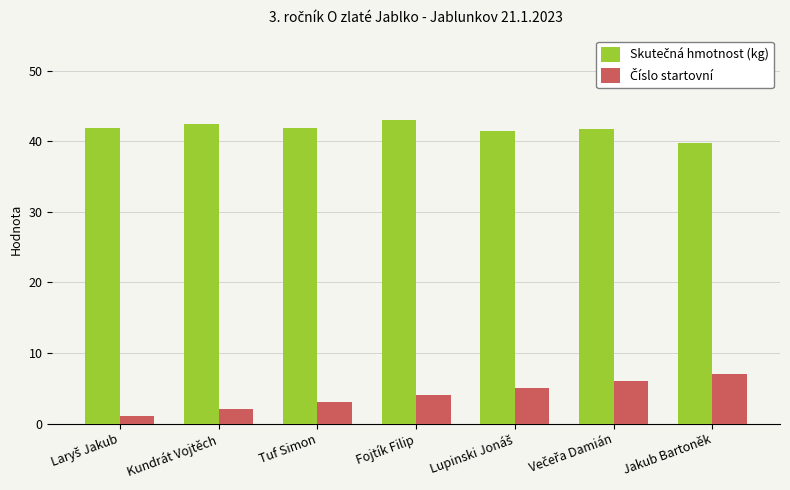

How many groups of bars are there?

7